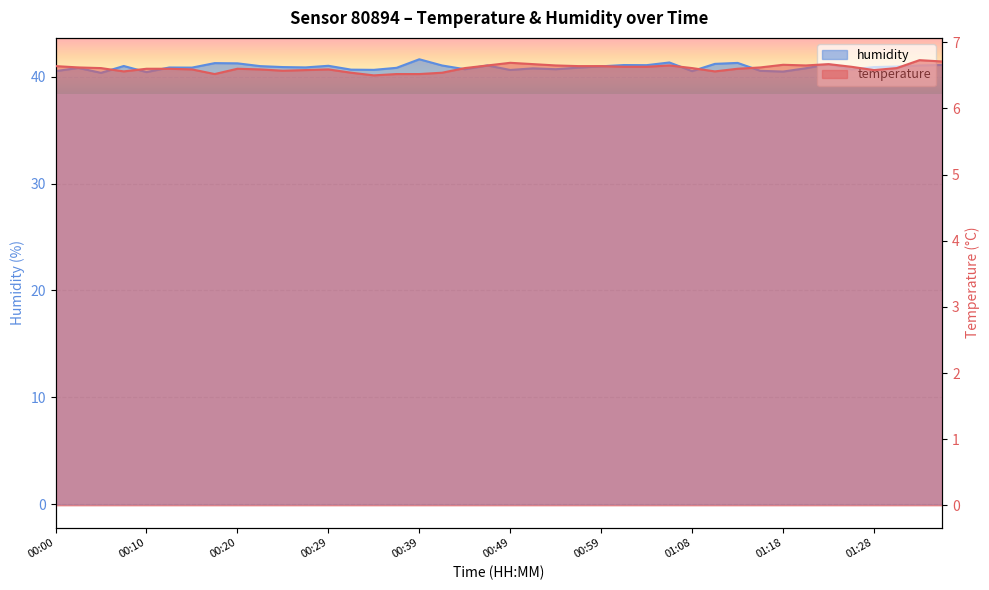

Reading right to left, list all the values displayed in this chart.

temperature: 6.7	6.7	6.6	6.6	6.6	6.7	6.7	6.7	6.6	6.6	6.6	6.6	6.7	6.6	6.6	6.6	6.6	6.7	6.7	6.7	6.7	6.6	6.5	6.5	6.5	6.5	6.5	6.6	6.6	6.6	6.6	6.6	6.5	6.6	6.6	6.6	6.6	6.6	6.6	6.6
humidity: 41.1	41.0	41.0	40.9	40.7	41.2	40.8	40.5	40.5	41.3	41.2	40.5	41.3	41.1	41.1	41.0	40.9	40.7	40.8	40.6	41.0	40.7	41.0	41.6	40.8	40.6	40.7	41.0	40.9	40.9	41.0	41.2	41.3	40.9	40.9	40.4	41.0	40.4	40.8	40.5